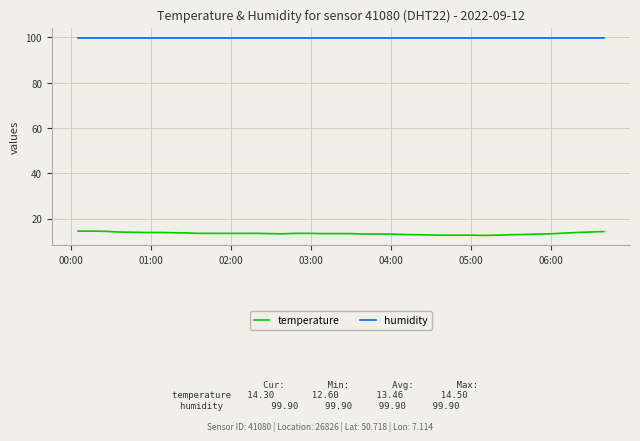

Rank the series by their average value, from lowest to highest.

temperature, humidity